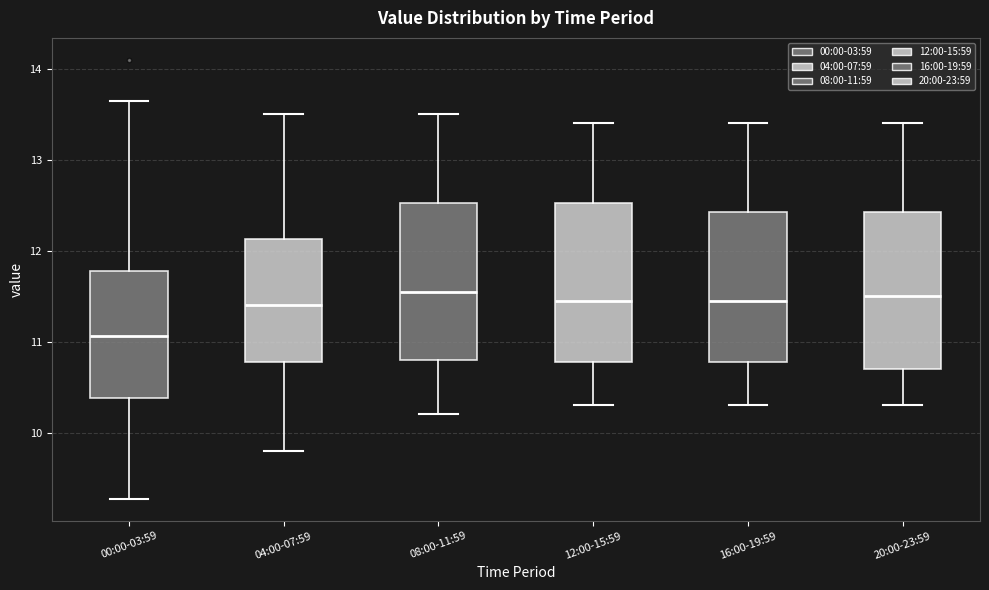

Reading left to right, transcribe this box plot: for each box, give where its median line is, the range the box spans, and where its two whiskers end, as read against the y-axis. The values are not printed on the chart, so give them approximately, as read against the axis.

00:00-03:59: median 11.1, box 10.4 to 11.8, whiskers 9.3 to 13.7
04:00-07:59: median 11.4, box 10.8 to 12.1, whiskers 9.8 to 13.5
08:00-11:59: median 11.6, box 10.8 to 12.5, whiskers 10.2 to 13.5
12:00-15:59: median 11.5, box 10.8 to 12.5, whiskers 10.3 to 13.4
16:00-19:59: median 11.5, box 10.8 to 12.4, whiskers 10.3 to 13.4
20:00-23:59: median 11.5, box 10.7 to 12.4, whiskers 10.3 to 13.4